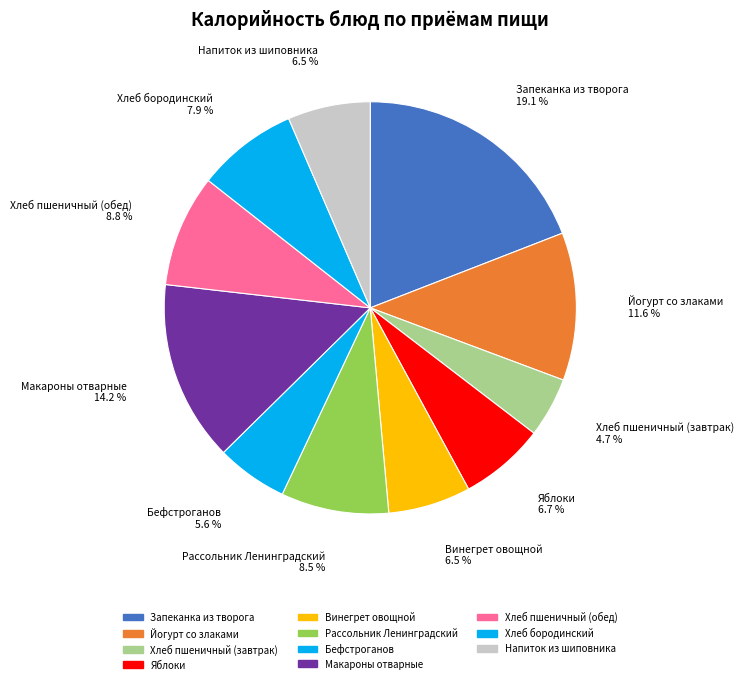

To the nearest percent, what is the average slice percentage?

9%